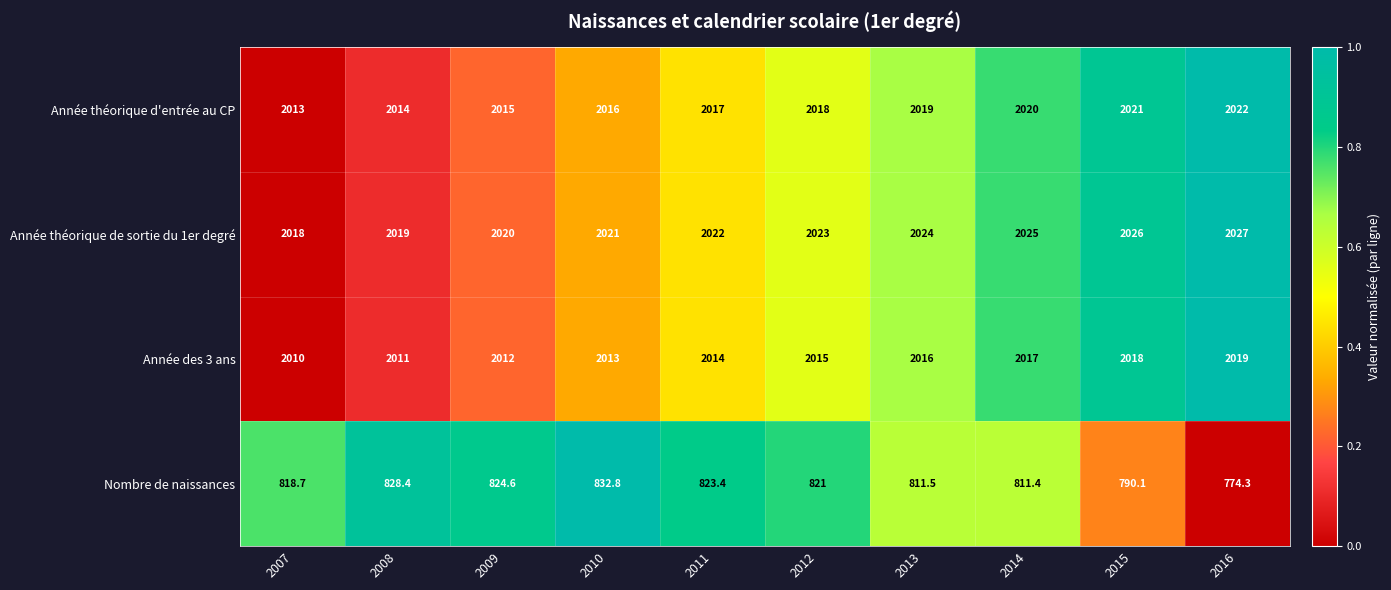

How many categories are shown in the chart?

10